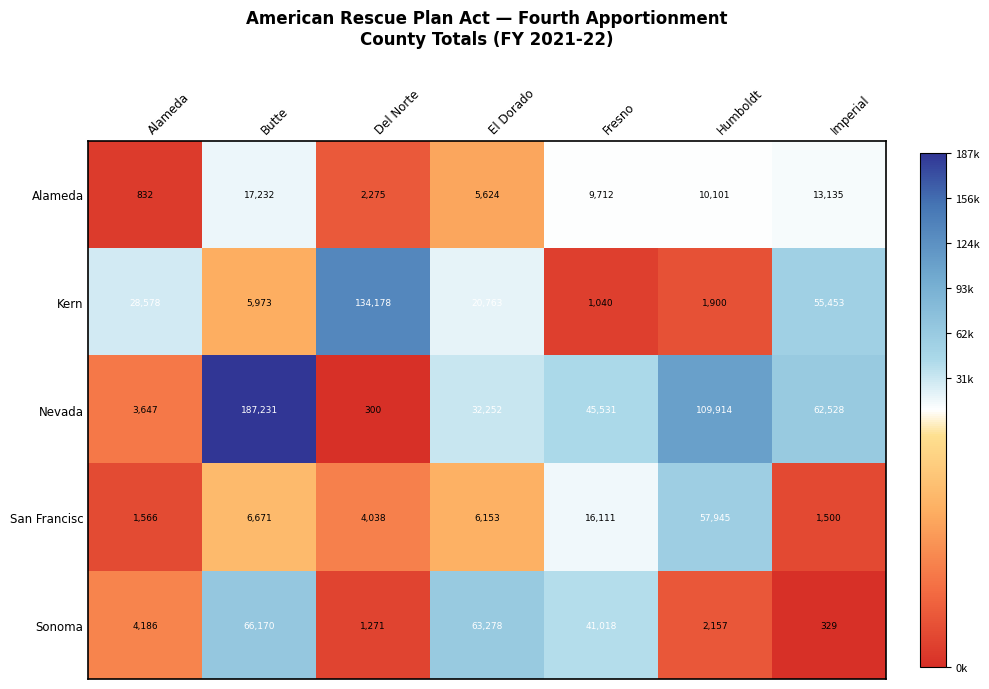

Read the Alameda value at Imperial, to the nearest 100.

13100